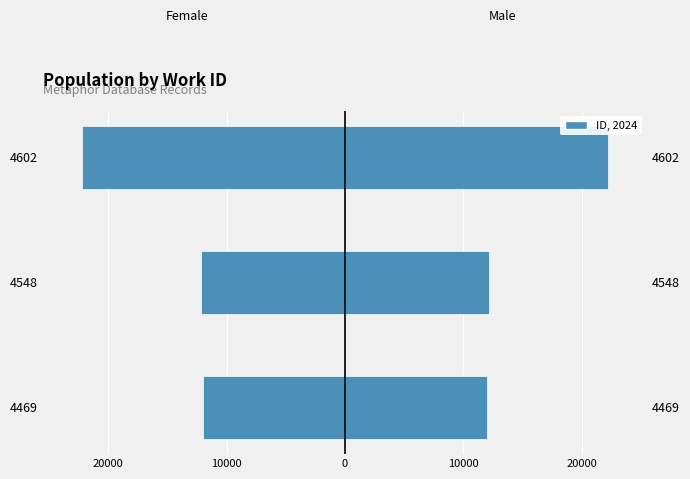

Reading left to right, transcribe all the data shown in this chart.

Female: -11957	-12119	-22174
Male: 11957	12119	22174